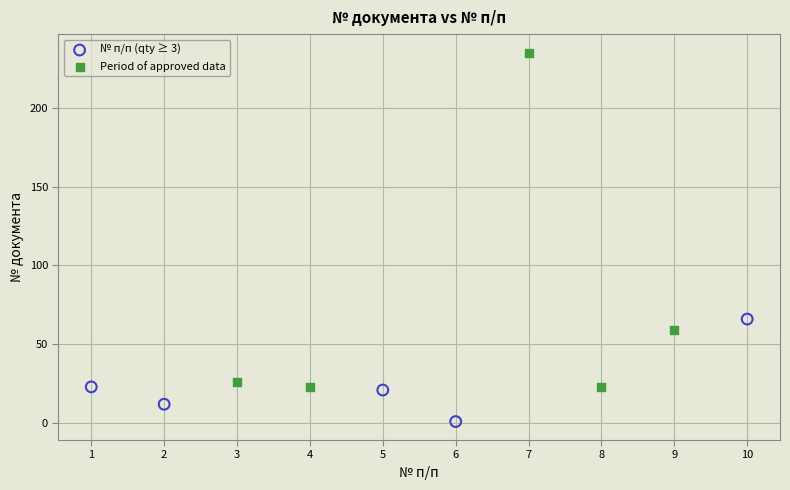

Which series contains the lowest Y value?

№ п/п (qty ≥ 3)